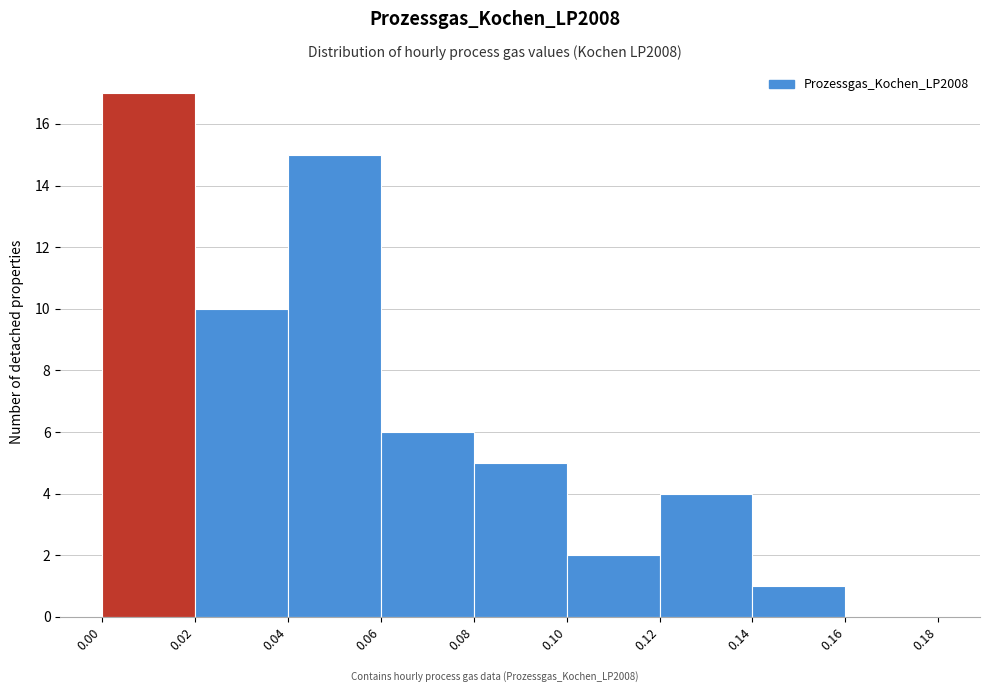

How tall is the bar that spans 0.10 to 0.12 on the x-axis? The values are not printed on the chart, so give them approximately, as read against the axis.

2